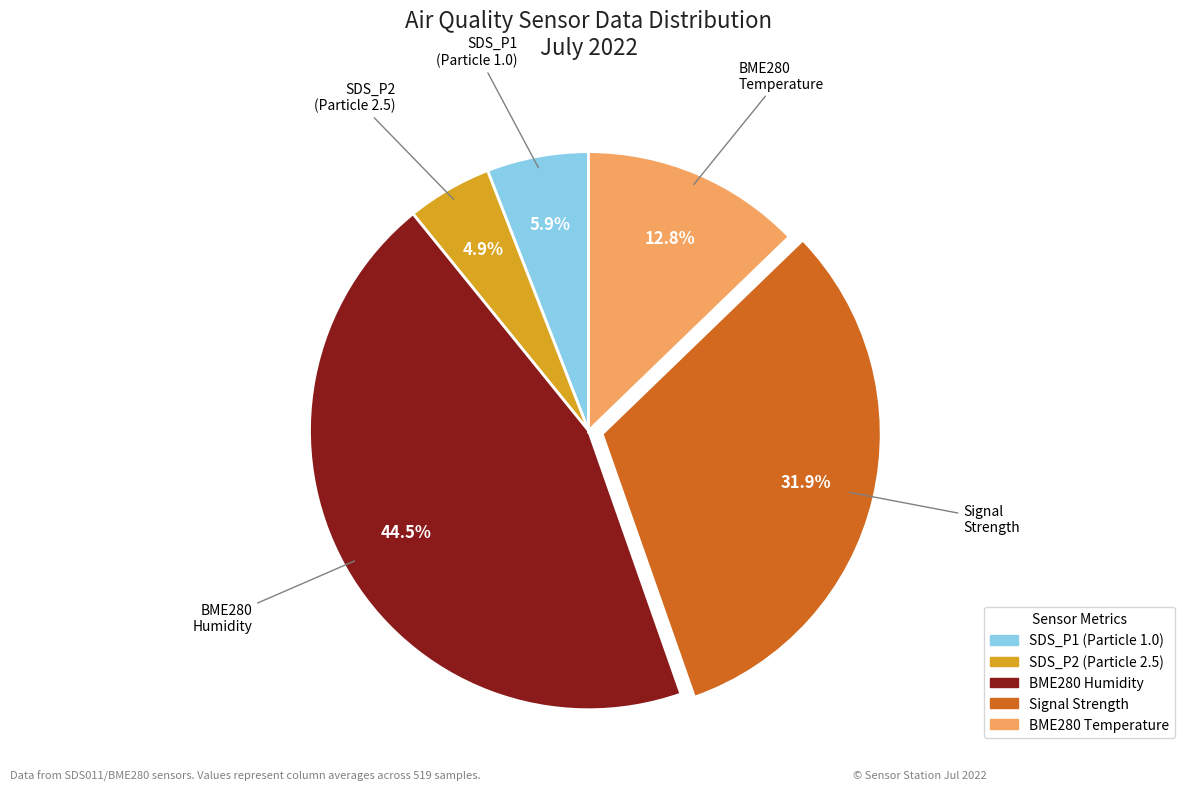

Does any single category account for the majority?

No